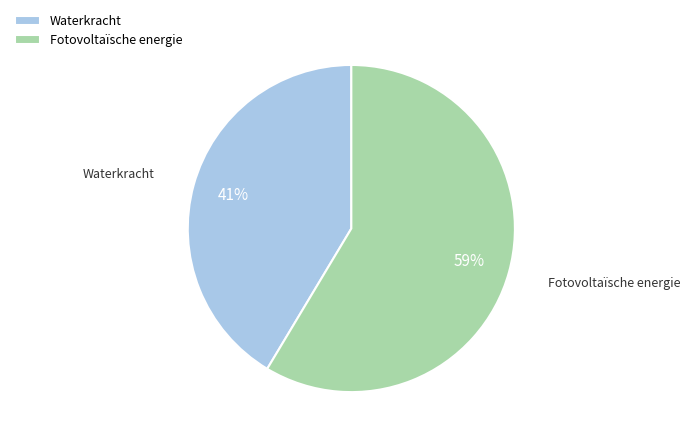

What is the smallest slice in the pie chart?

Waterkracht